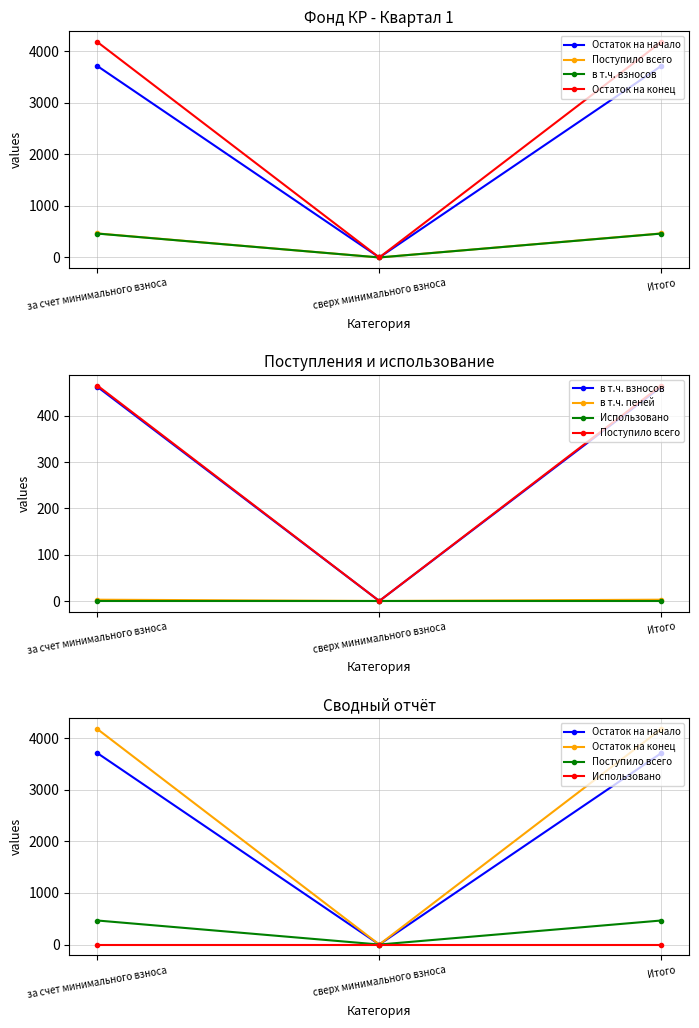

The Остаток на начало series shows 3708.8 at Итого. True or false?

True